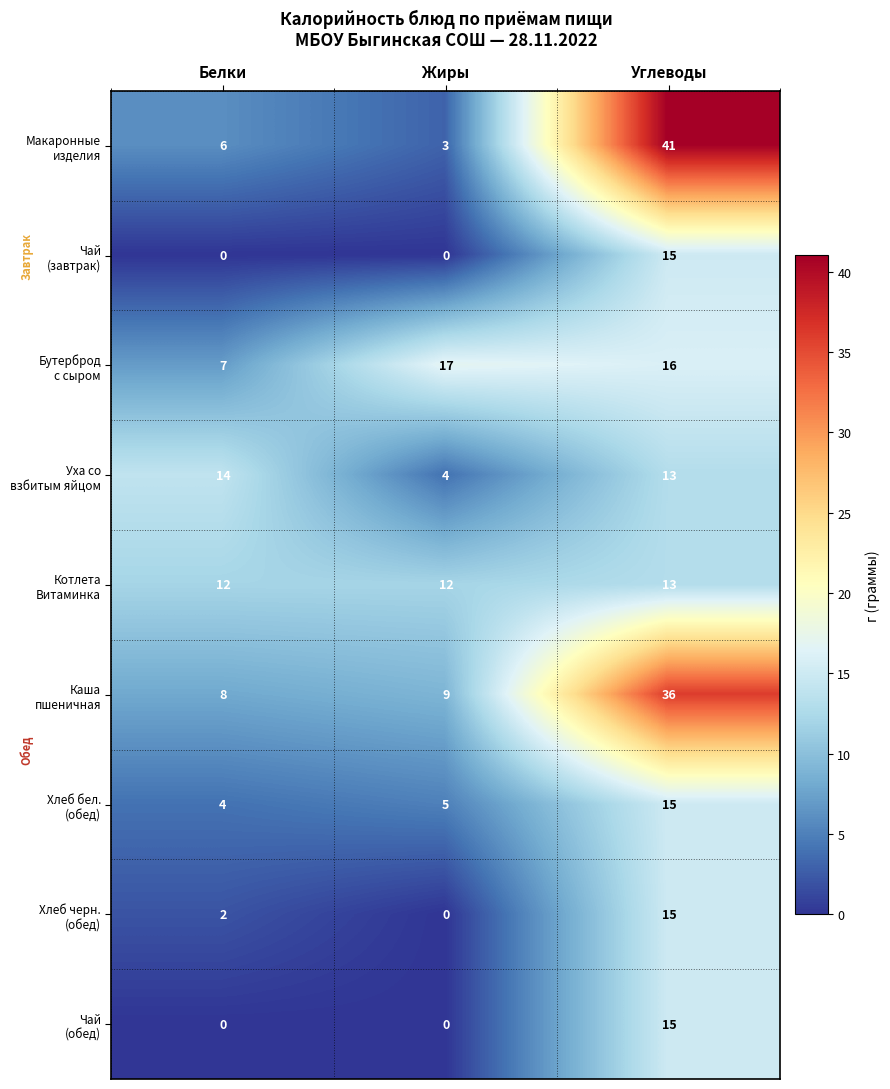

Which label corresponds to the largest value in the chart?

Углеводы